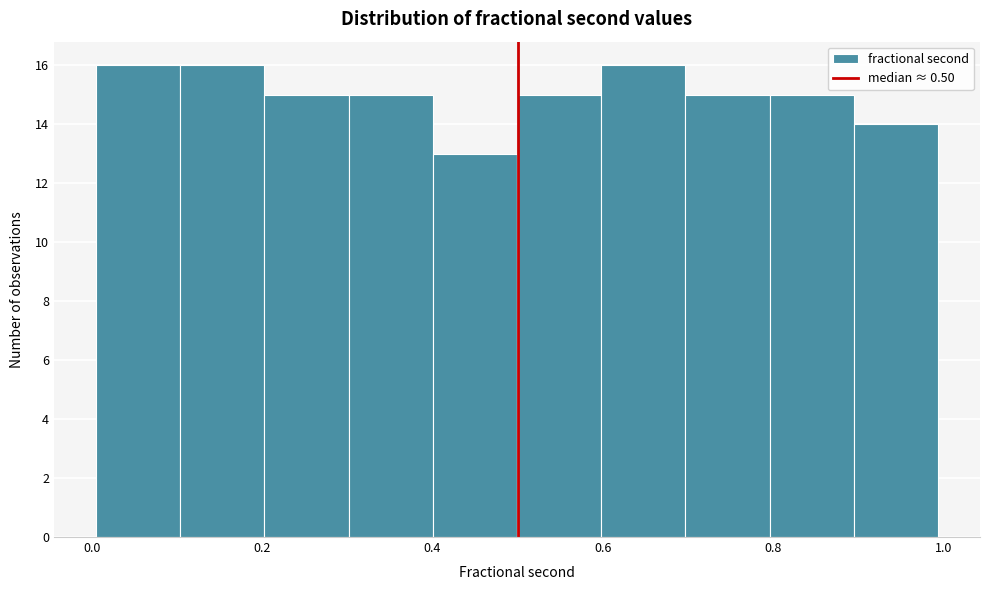

Reading left to right, transcribe this chart: for each bar, give the range it covers on the x-axis and its height. Neither the bar edges nor the heights are printed on the chart, so give them approximately, as read against the axes.

0.0 to 0.1: 16
0.1 to 0.2: 16
0.2 to 0.3: 15
0.3 to 0.4: 15
0.4 to 0.5: 13
0.5 to 0.6: 15
0.6 to 0.7: 16
0.7 to 0.8: 15
0.8 to 0.9: 15
0.9 to 1.0: 14